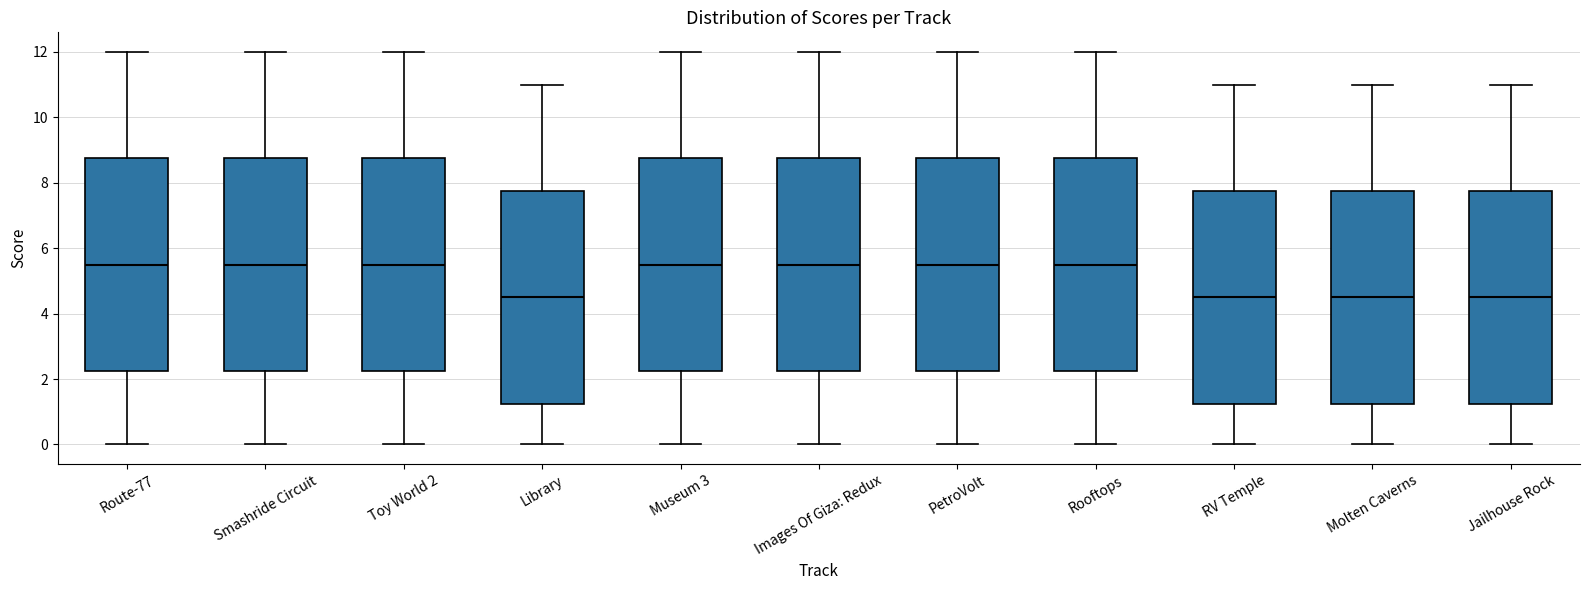

Where is the lower edge of the box for Molten Caverns on the y-axis? The values are not printed on the chart, so give them approximately, as read against the axis.

1.2